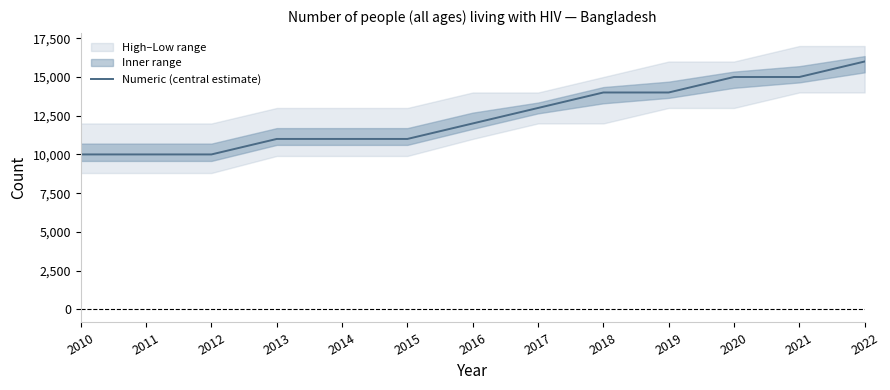

List the labels in order of value, smallest first.

2010, 2011, 2012, 2013, 2014, 2015, 2016, 2017, 2018, 2019, 2020, 2021, 2022